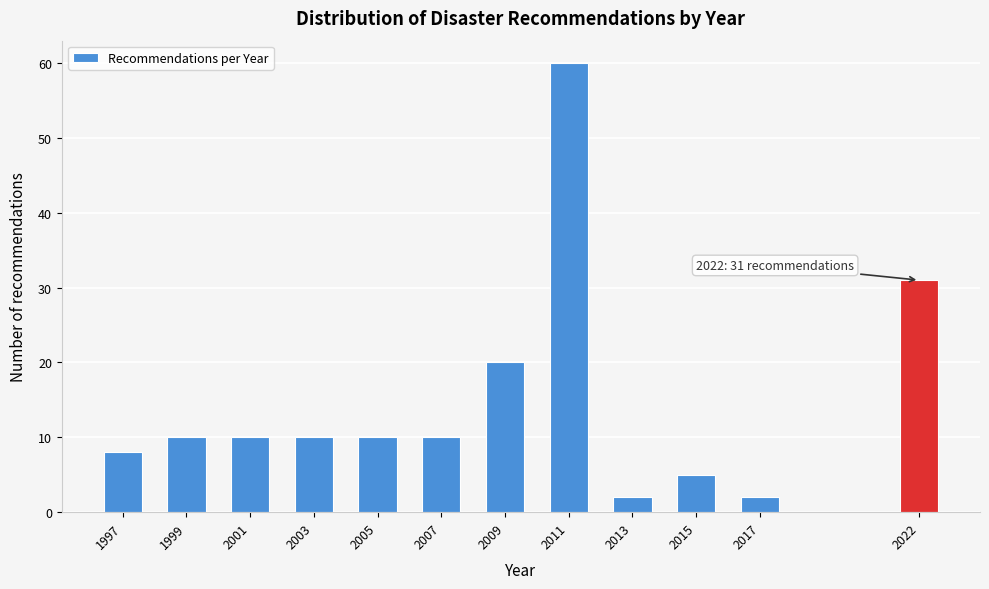

Reading left to right, what are all the values shown in this chart?

1997=8	1999=10	2001=10	2003=10	2005=10	2007=10	2009=20	2011=60	2013=2	2015=5	2017=2	2022=31